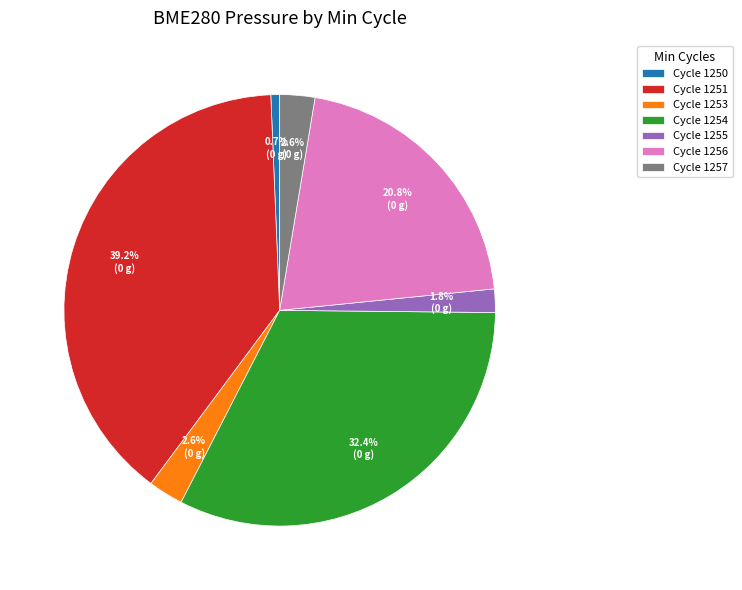

Is there a majority slice in this chart?

No